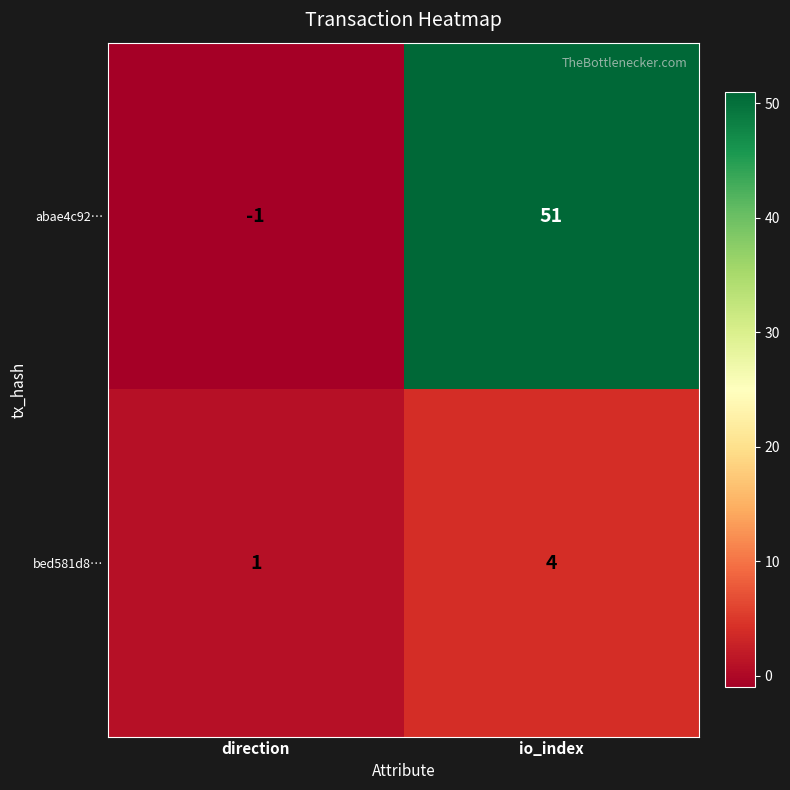

What is the difference between the bed581d8… values at direction and io_index?

3